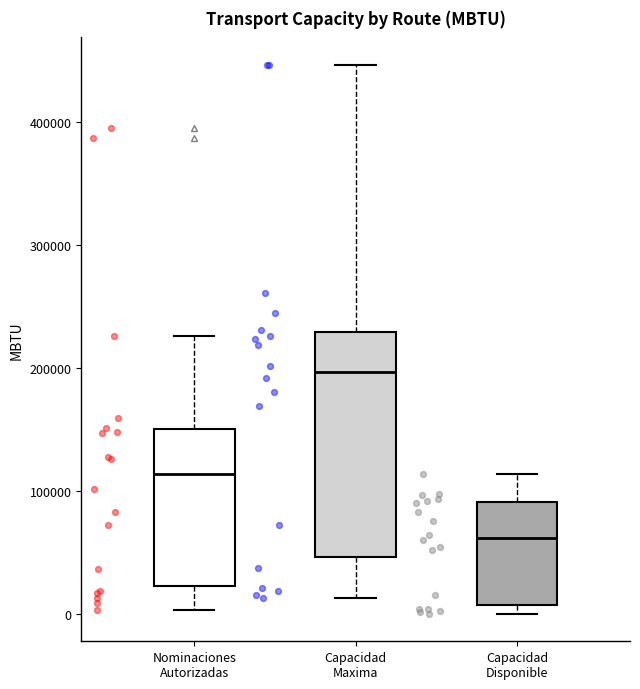

Which box has the highest median line?

Capacidad Maxima